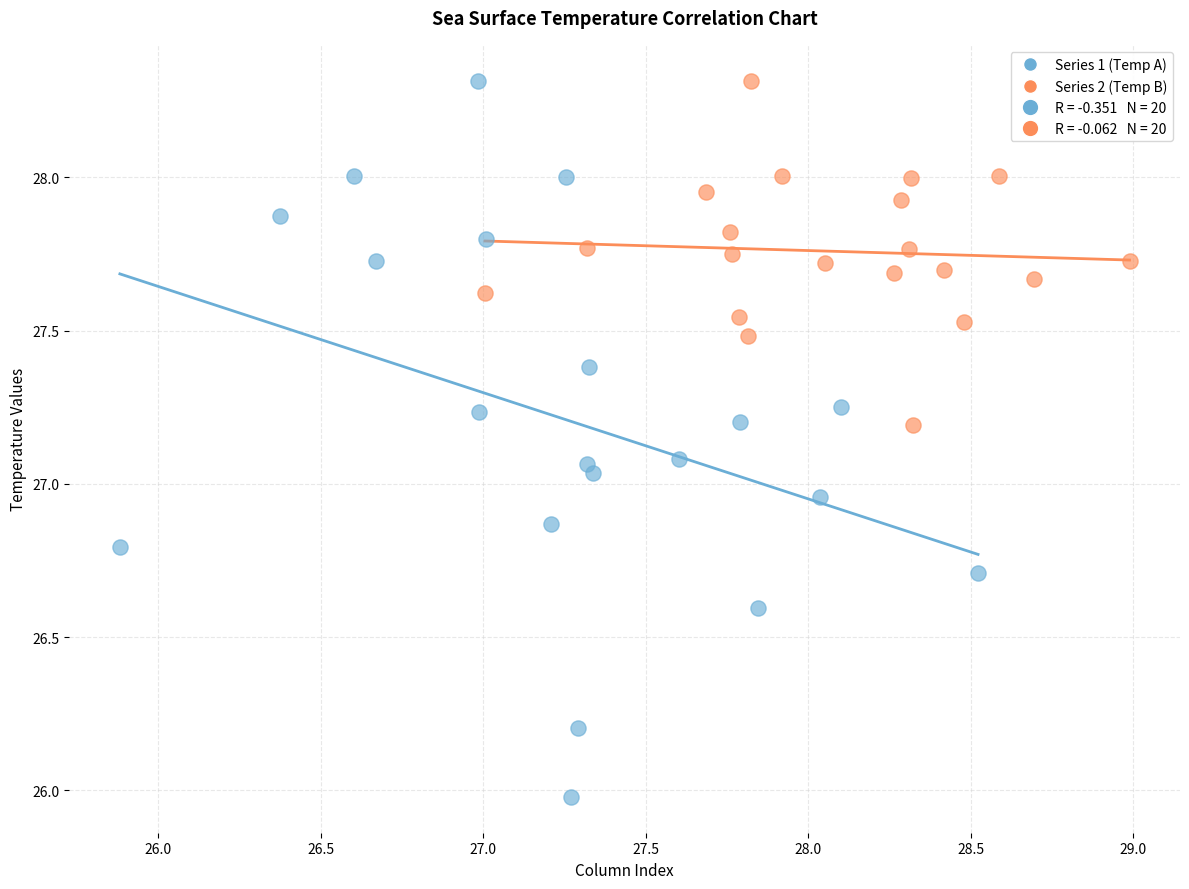

Which series has the widest spread of Y values?

Series 1 (Temp A)